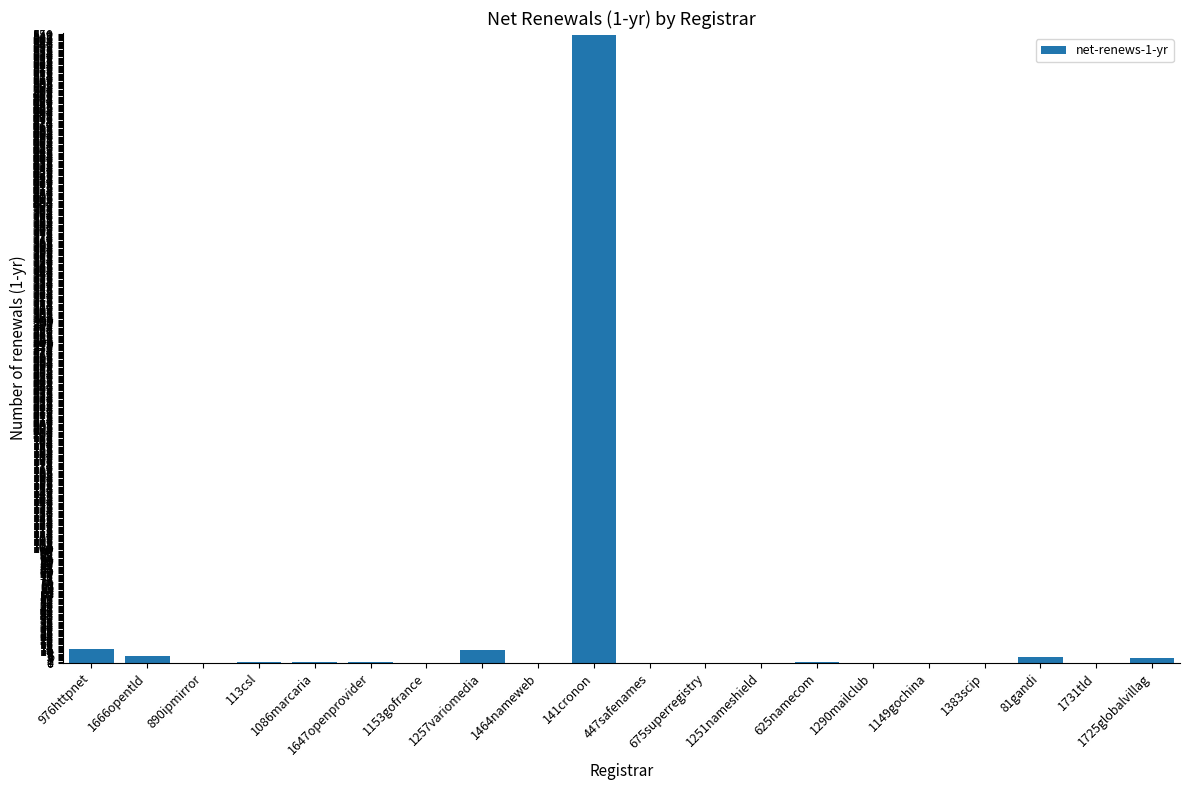

Which label corresponds to the largest value in the chart?

141cronon